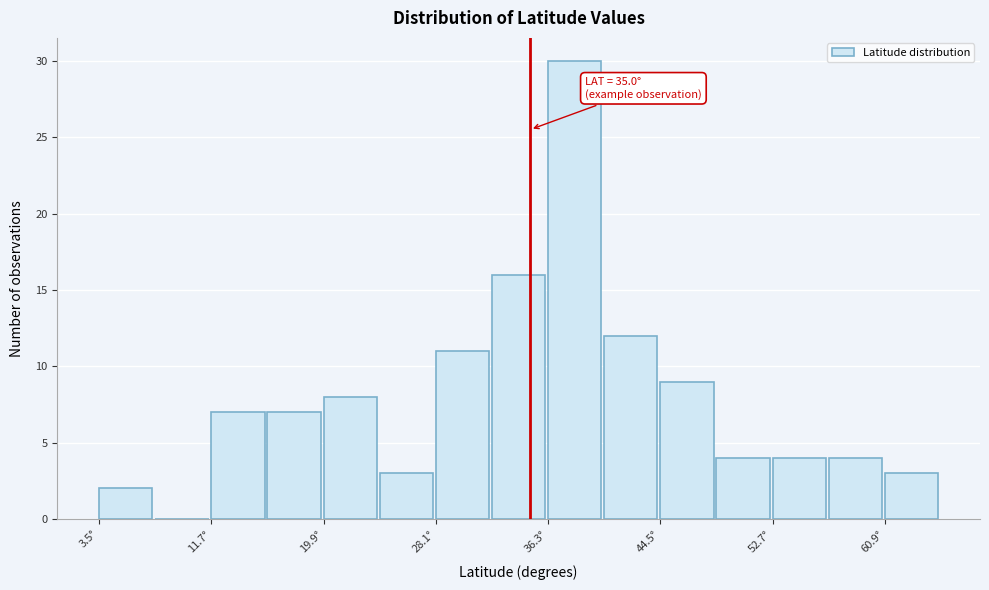

Which range on the x-axis has the tallest bar?

36.3 to 40.4